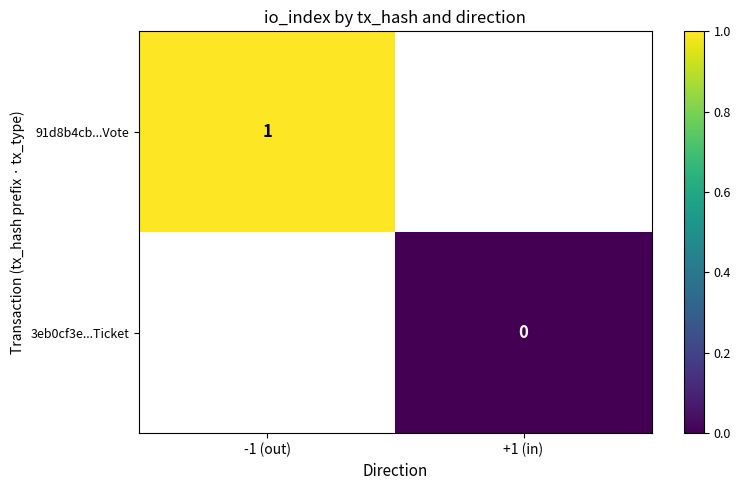

Read the 91d8b4cb...Vote value at -1 (out).

1.0